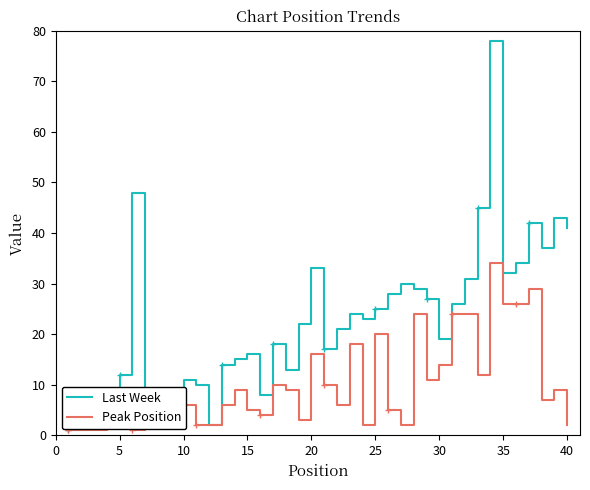

Reading right to left, list all the values displayed in this chart.

Last Week: 41	43	37	42	34	32	78	45	31	26	19	27	29	30	28	25	23	24	21	17	33	22	13	18	8	16	15	14	2	10	11	9	7	4	48	12	6	5	3	1
Peak Position: 2	9	7	29	26	26	34	12	24	24	14	11	24	2	5	20	2	18	6	10	16	3	9	10	4	5	9	6	2	2	6	5	4	3	1	2	2	1	1	1